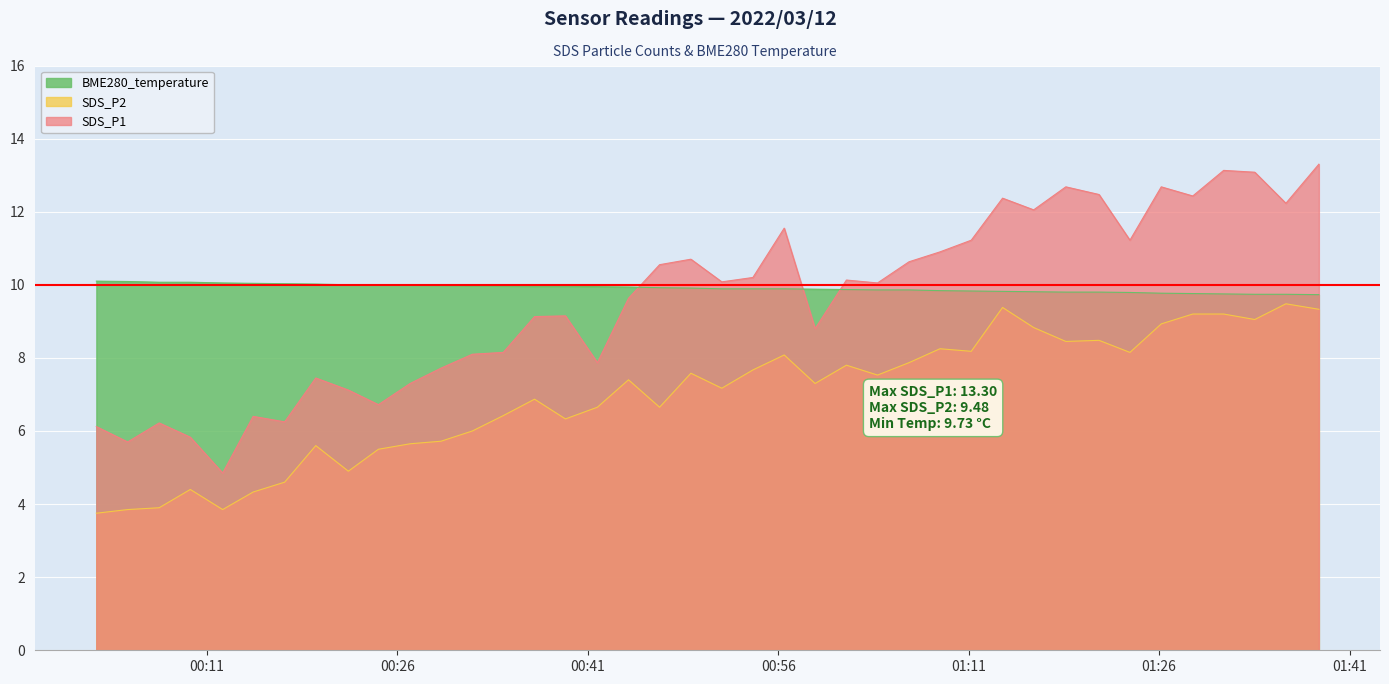

What is the sum of the BME280_temperature values at 2022/03/12 01:35:59 and 2022/03/12 00:12:14?

19.8